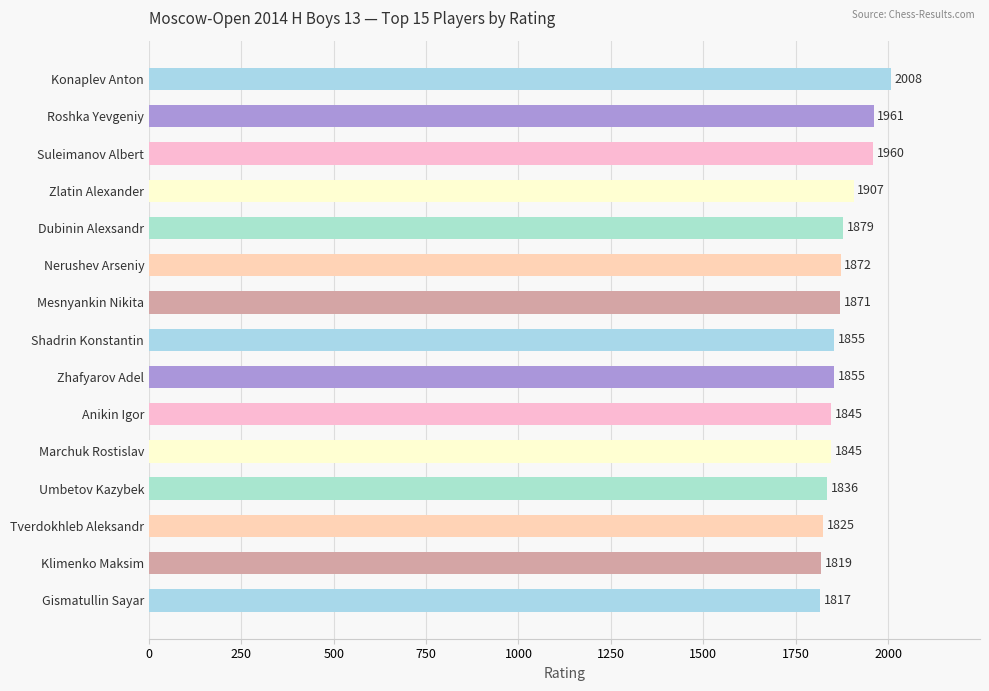

True or false: the data shows 1187 at Konaplev Anton.

False